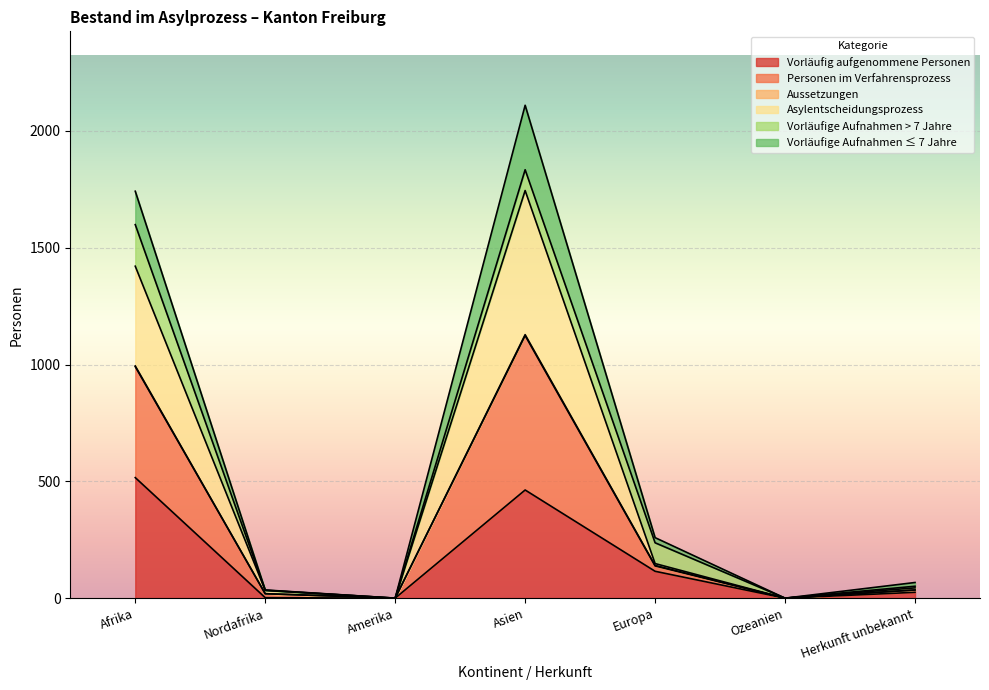

How many categories are shown in the chart?

7